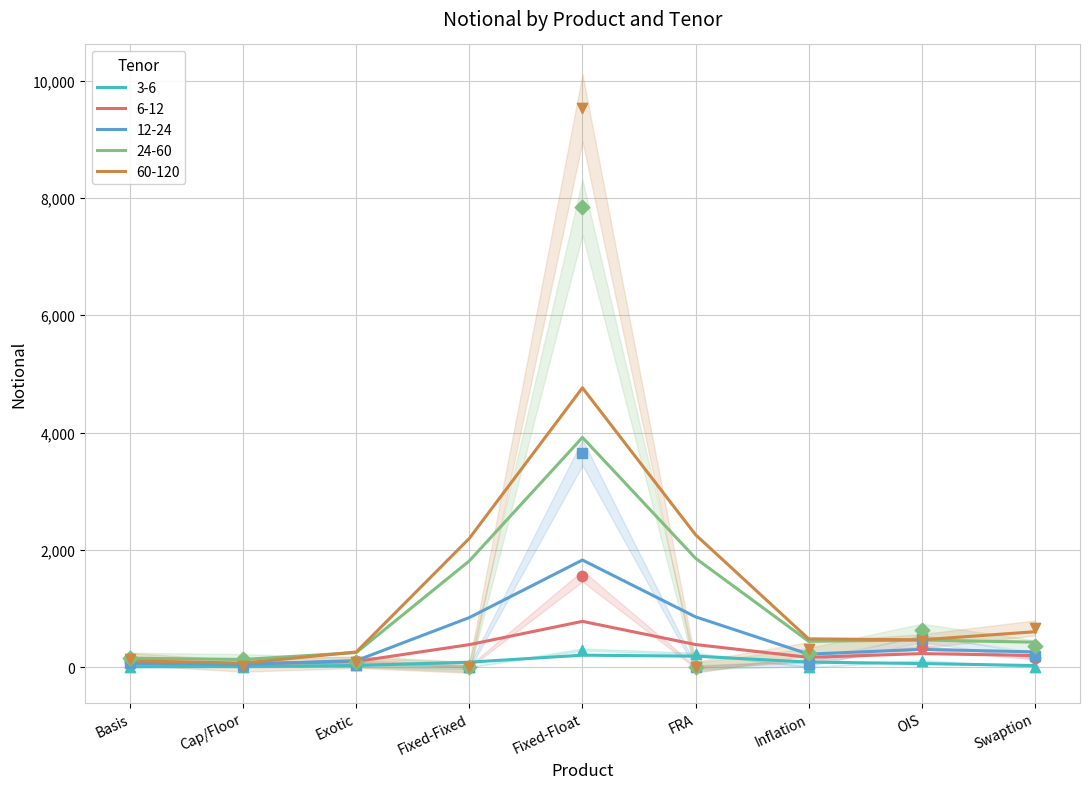

Is the value of 60-120 at FRA greater than the value of 6-12 at FRA?

Yes